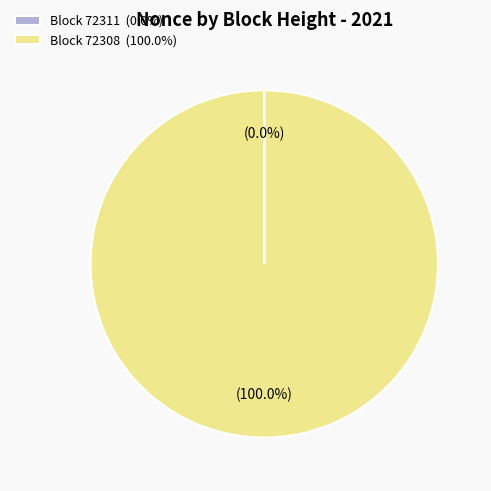

Which slice is the largest?

Block 72308 (100.0%)